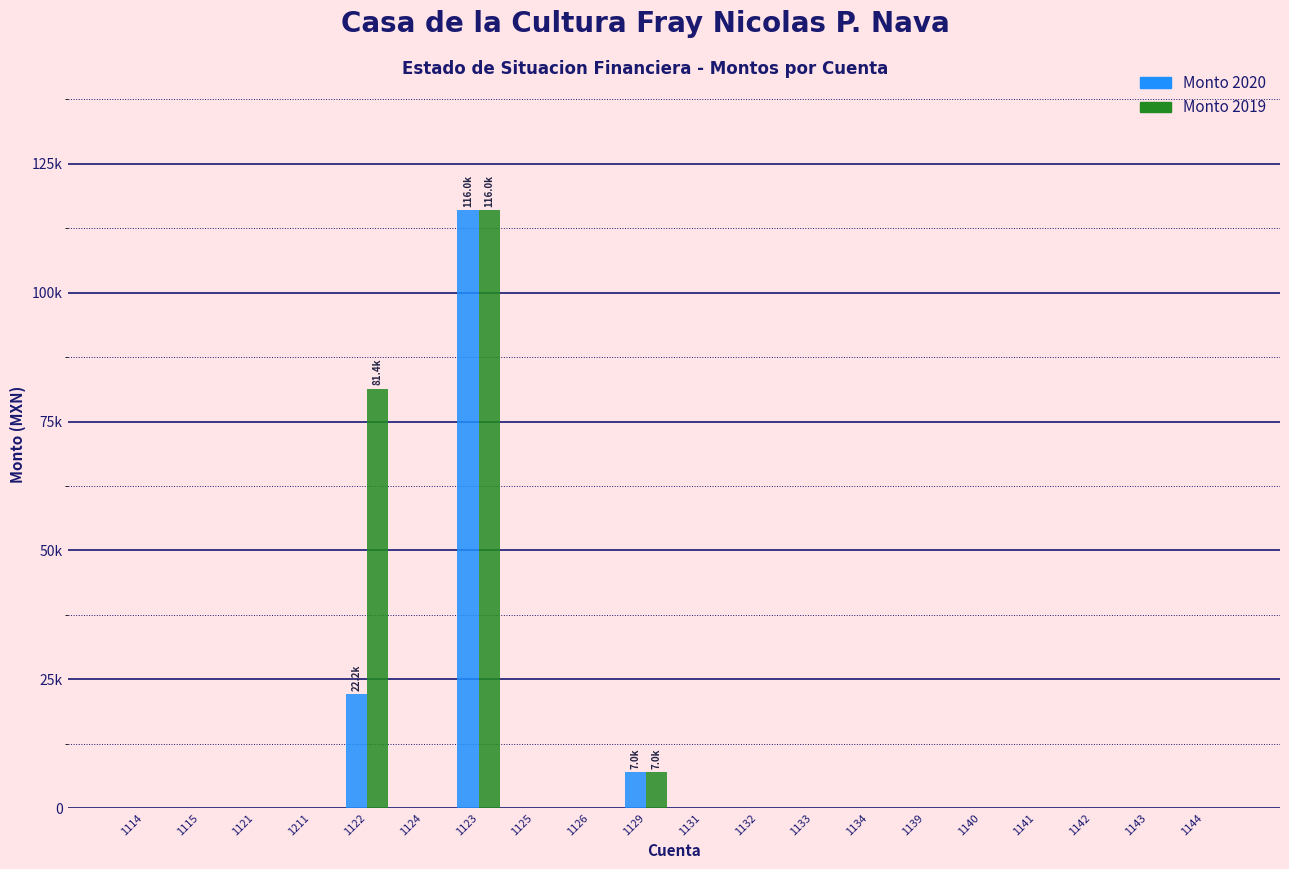

Does the chart contain stacked bars?

No